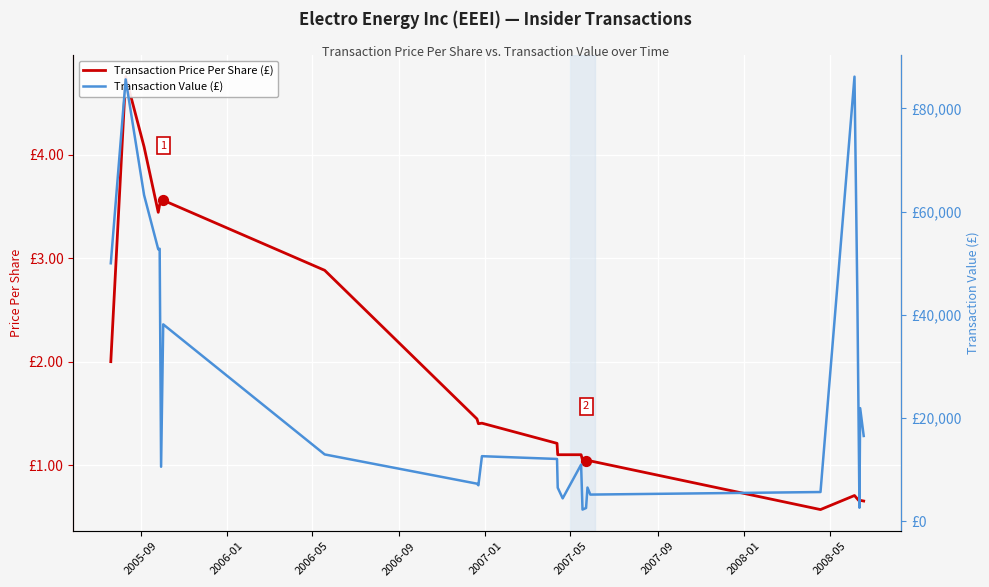

Which series has the widest spread of Y values?

Transaction Value (£)